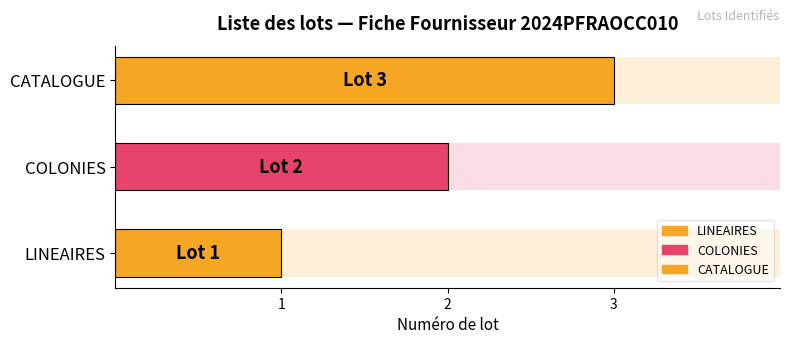

What is the change in value from LINEAIRES to CATALOGUE?

+2